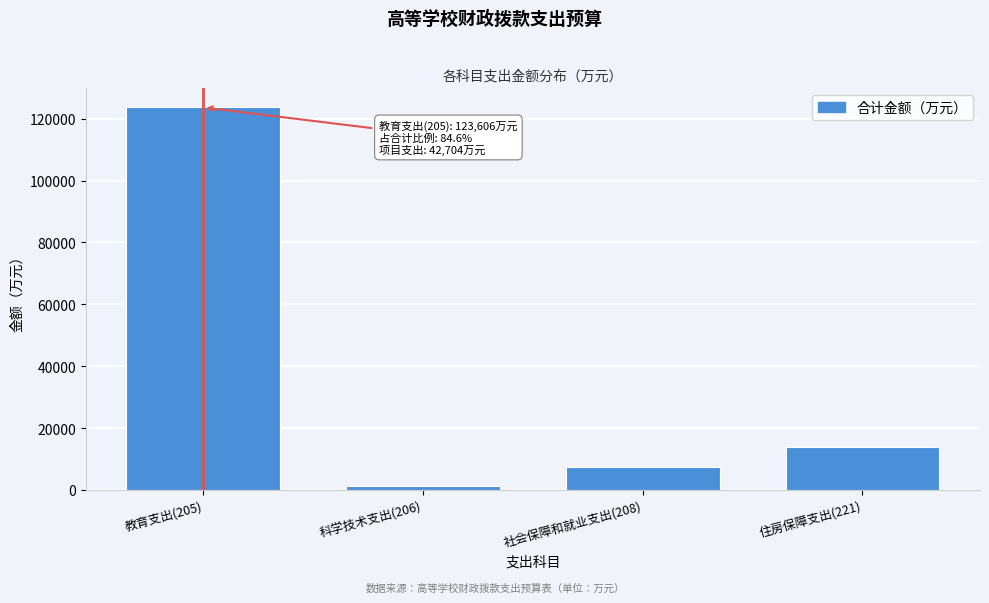

Reading left to right, what are all the values shown in this chart?

教育支出(205)=123606.0	科学技术支出(206)=1148.6	社会保障和就业支出(208)=7430.4	住房保障支出(221)=13876.2